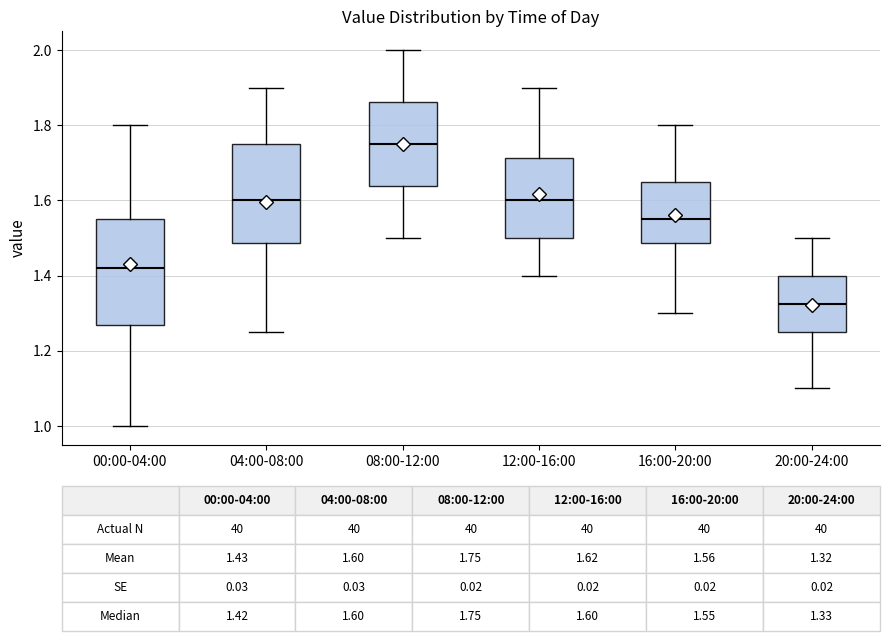

Which box's median line is the lowest?

20:00-24:00